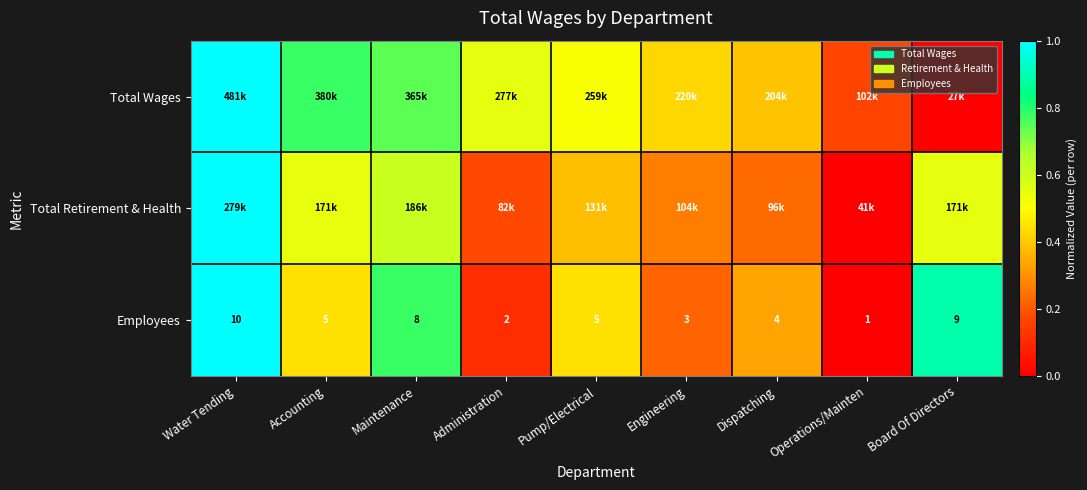

How many categories are shown in the chart?

9